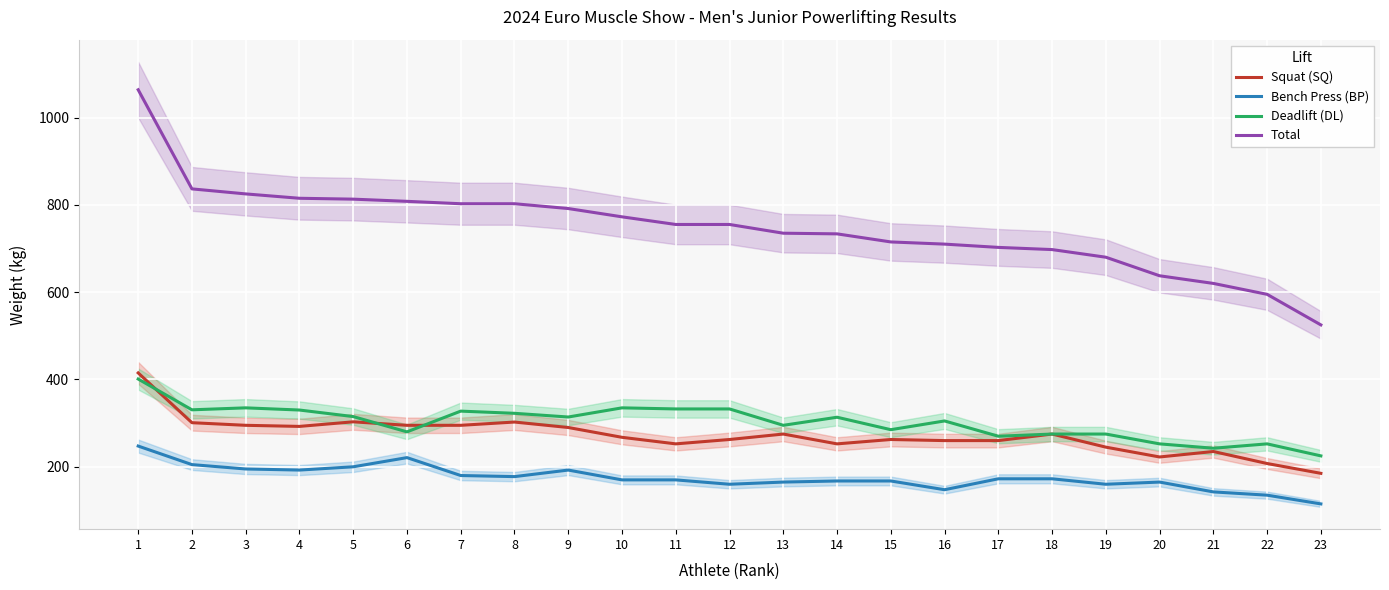

At which category does Deadlift (DL) reach its first local peak?

3